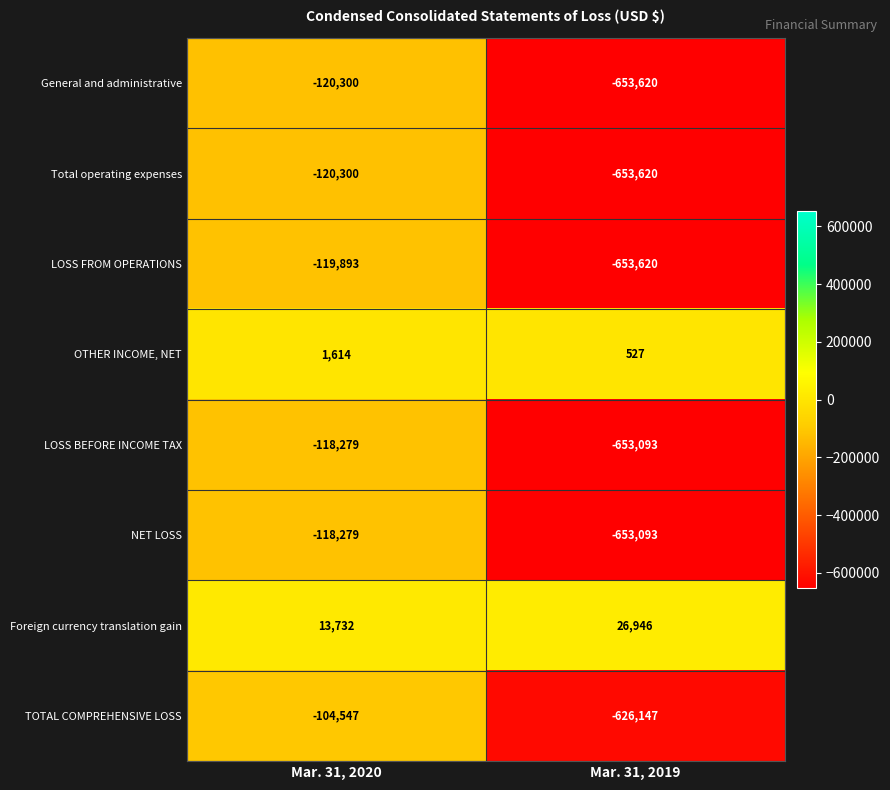

At which category does the chart reach its minimum across all series?

Mar. 31, 2019